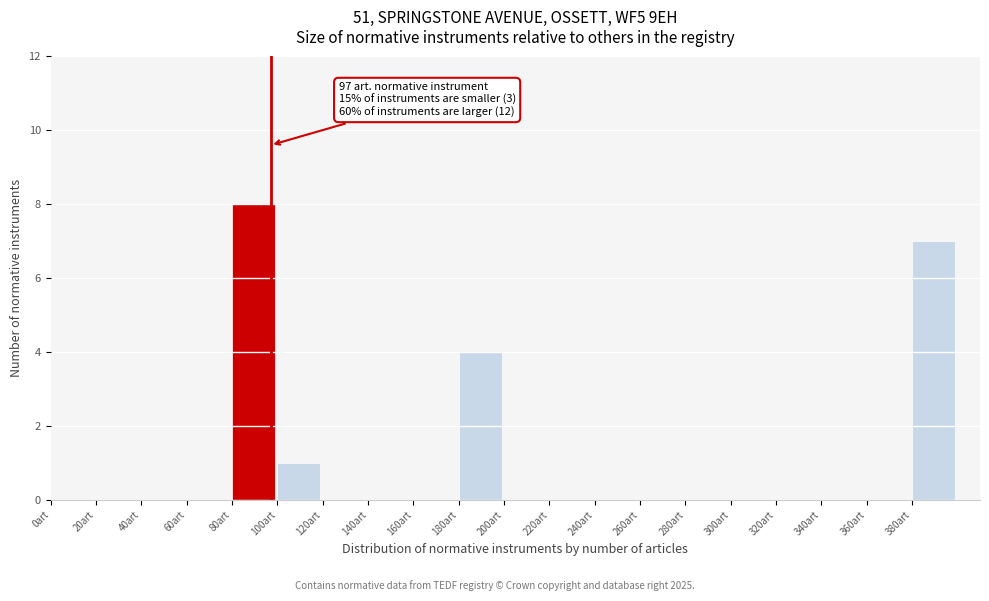

Over which range of the x-axis is the bar tallest?

80 to 100